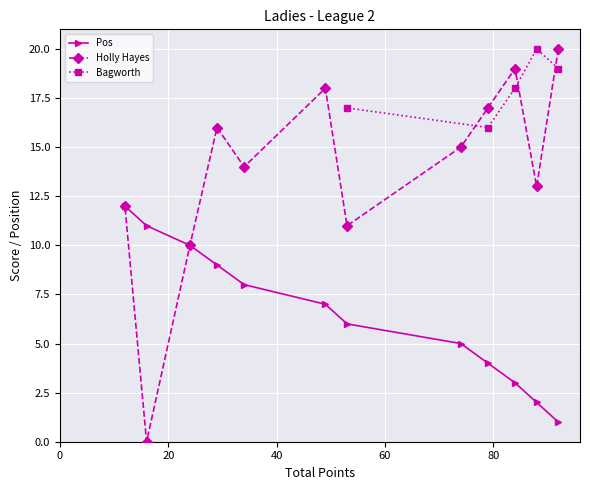

How many data points in Pos are less than 7?

6